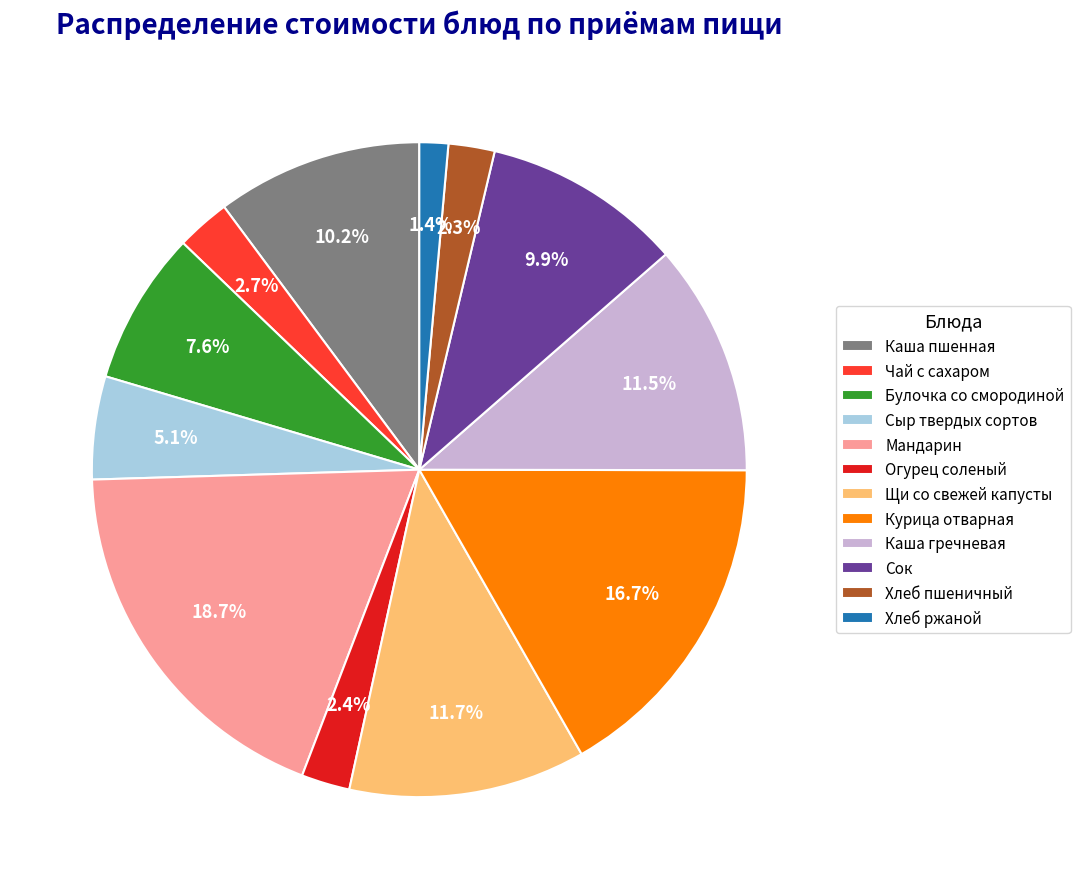

Does Каша гречневая account for over 50% of the chart?

No